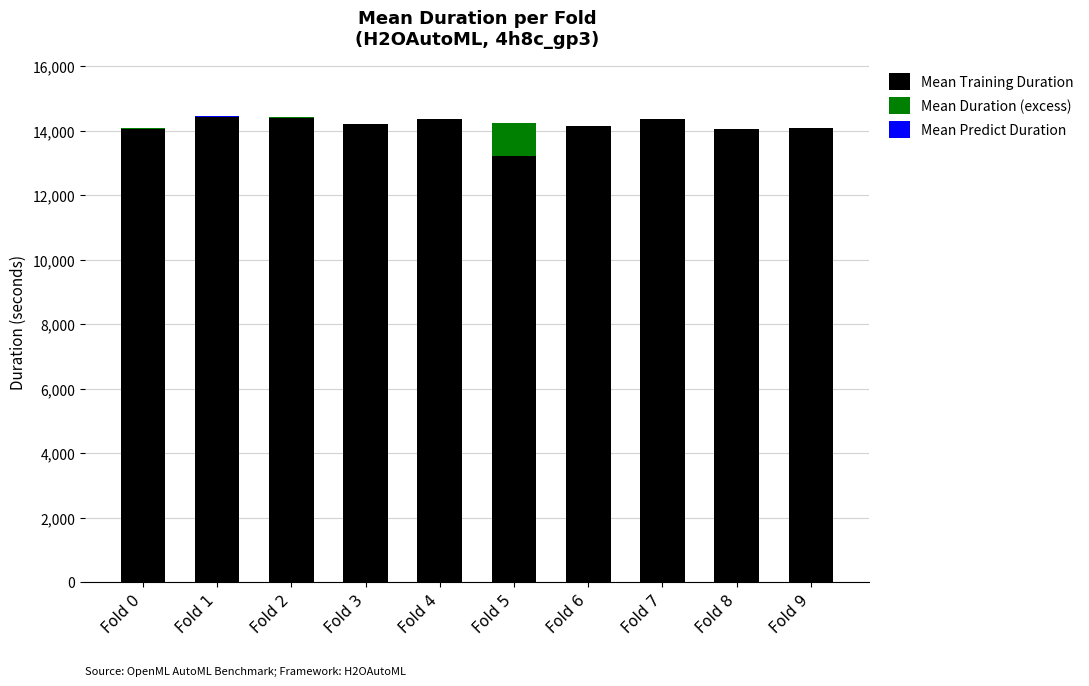

How many distinct data groups are displayed?

3